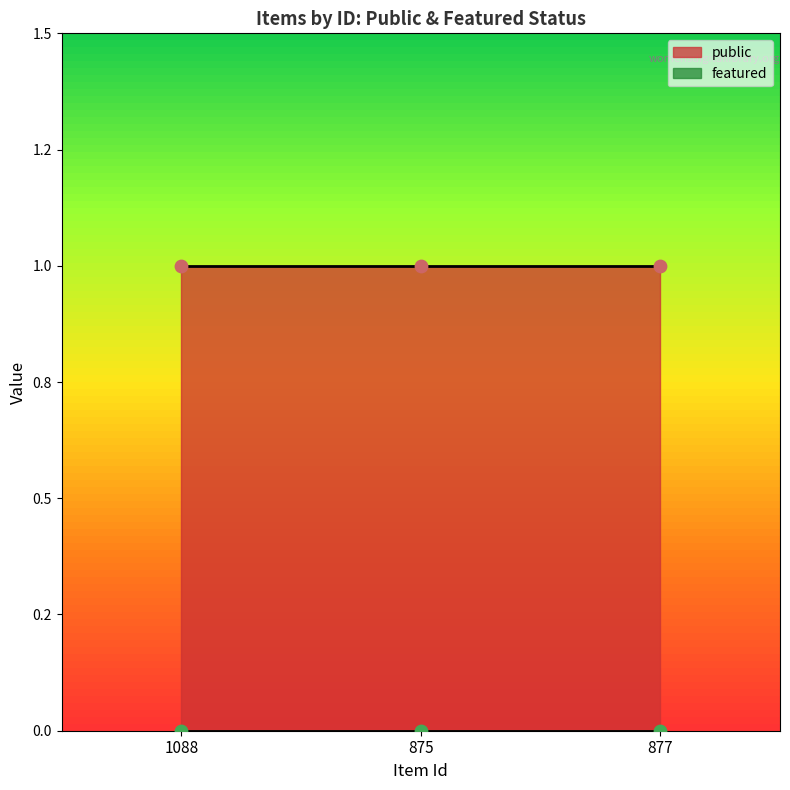

What is the total value across all series at 875?

1